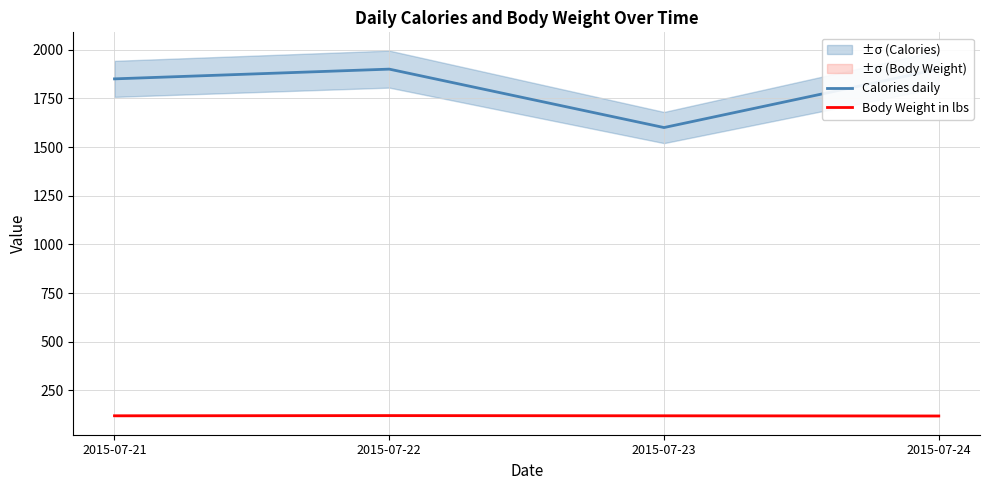

What is the difference between the maximum and minimum values in the Body Weight in lbs series?

2